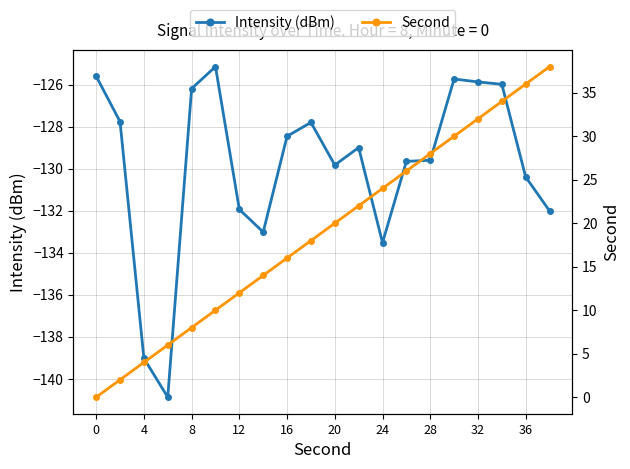

The value of Intensity (dBm) at 8 is -243.2. True or false?

False